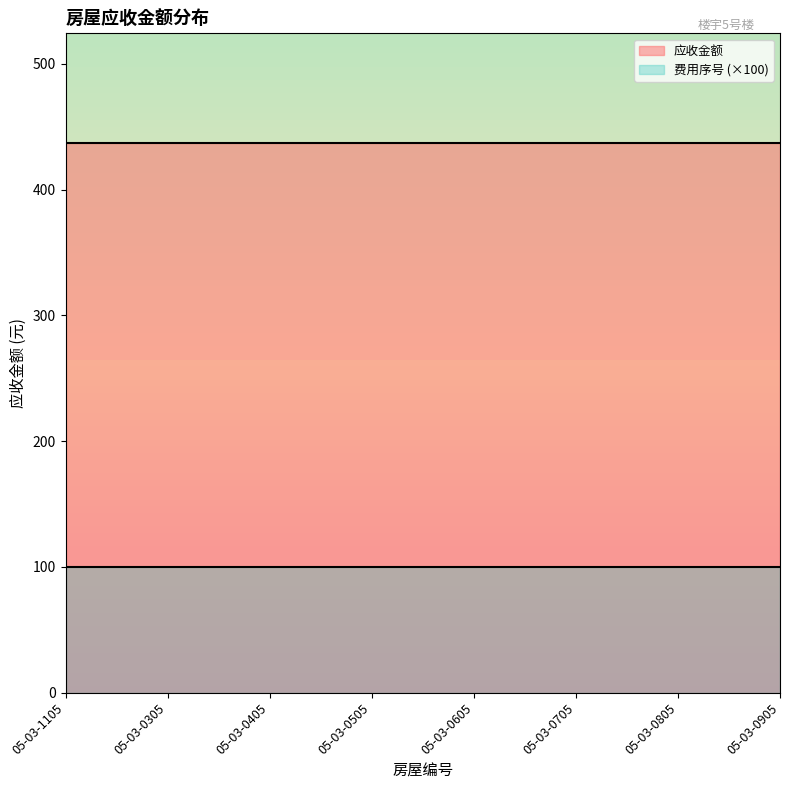

Which label corresponds to the smallest value in the chart?

05-03-1105